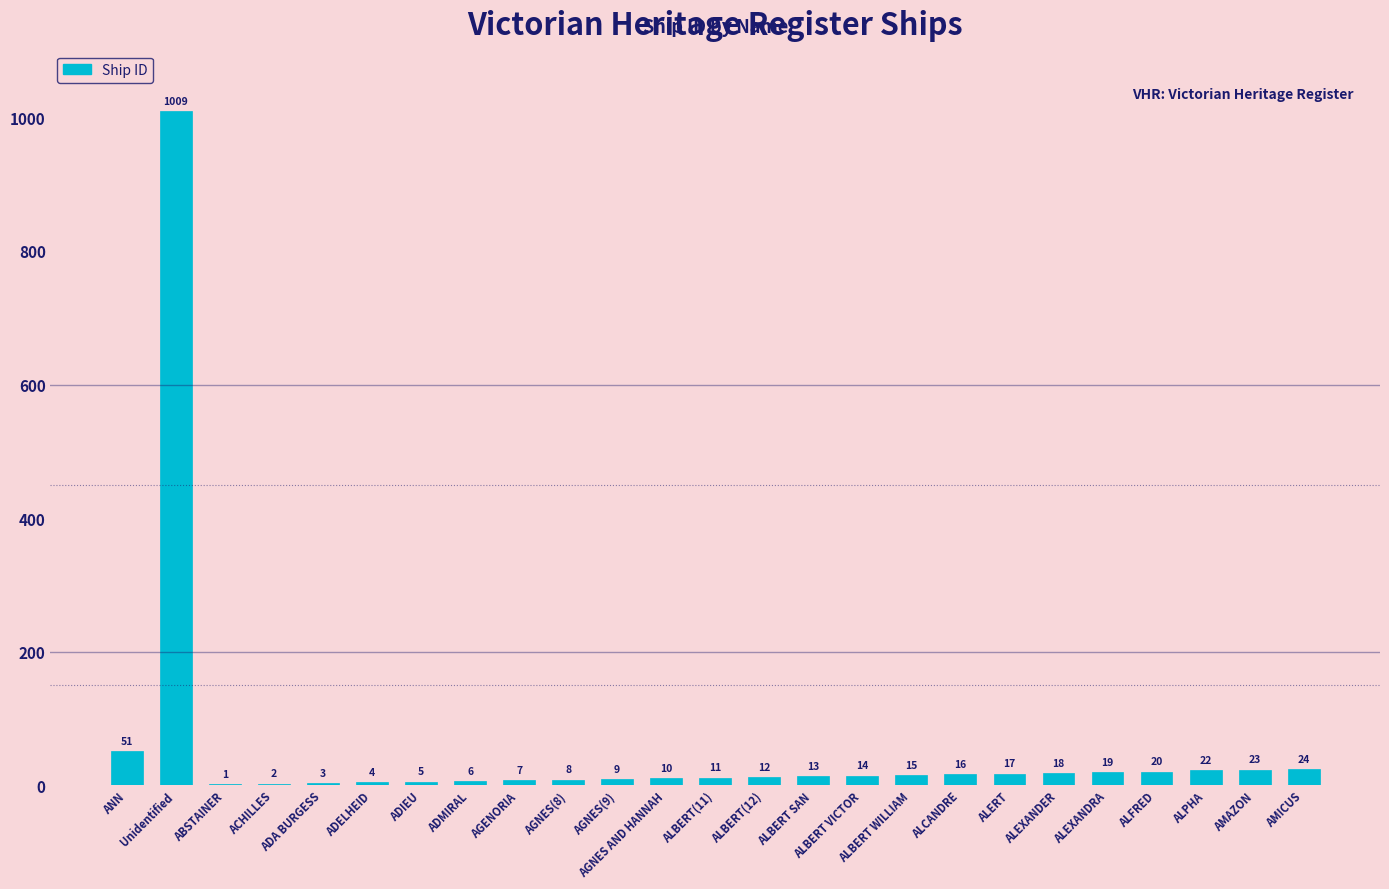

The chart shows a value of 15 at ALBERT WILLIAM. True or false?

True